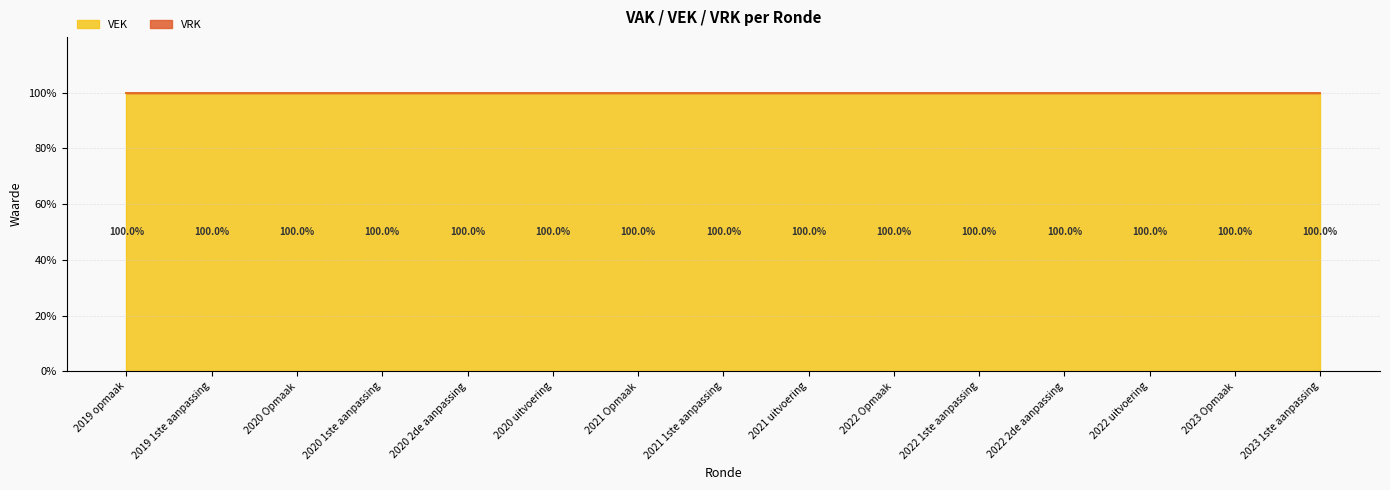

What is the difference between the maximum and minimum values in the VEK series?

0